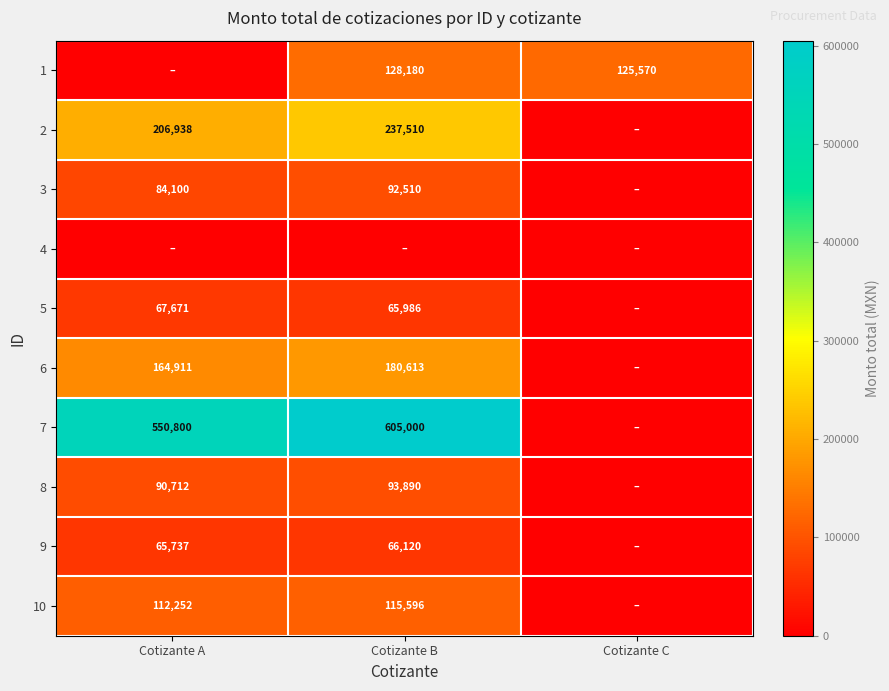

What is the sum of the 5 values at Cotizante B and Cotizante A?

133657